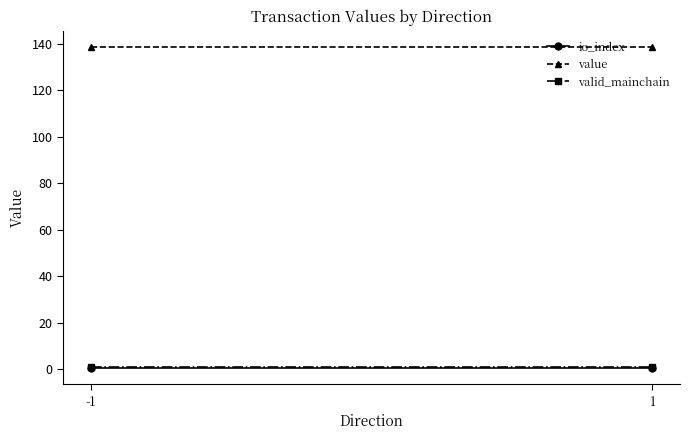

Which series has the largest range (max minus min)?

io_index